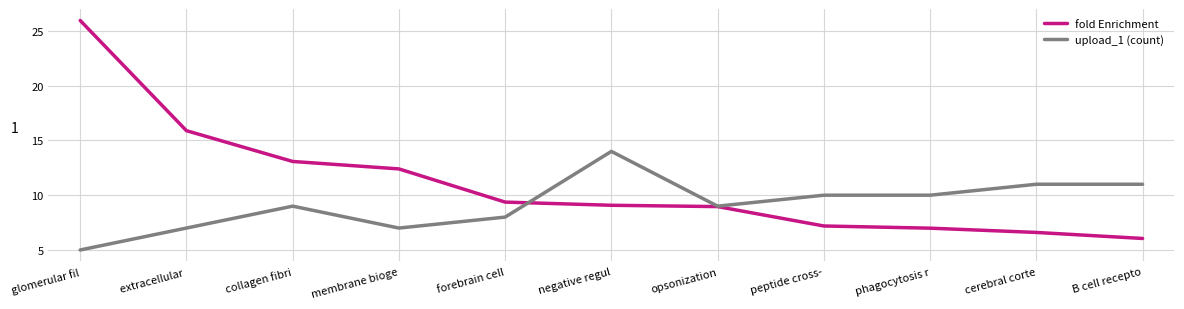

Which series has the largest range (max minus min)?

fold Enrichment